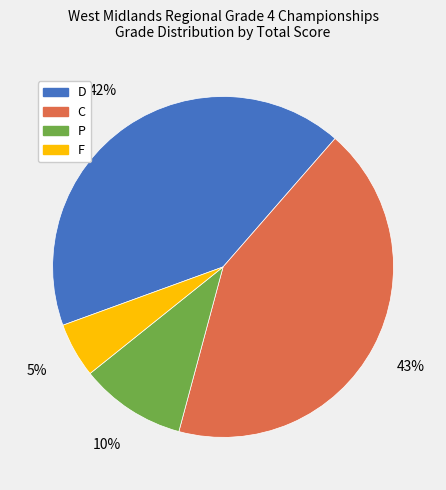

Is it true that D is 35% of the pie?

False